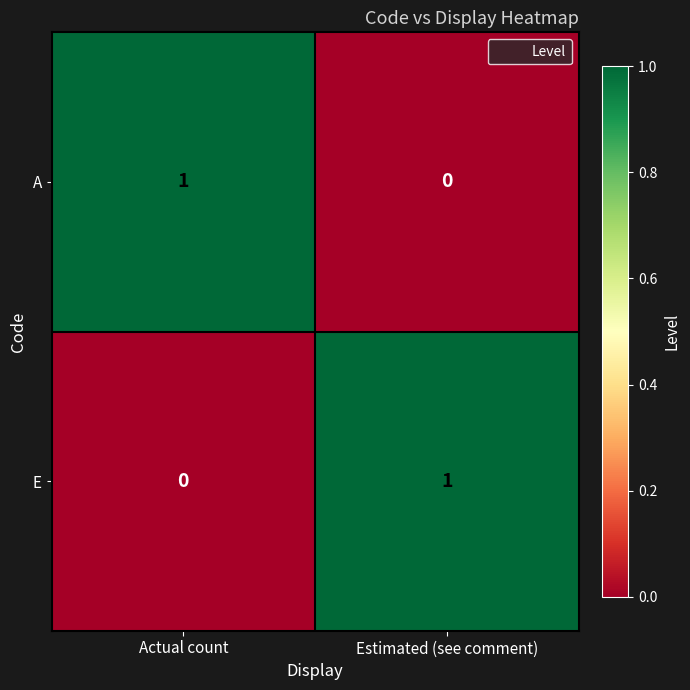

List the labels in order of A value, smallest first.

Estimated (see comment), Actual count